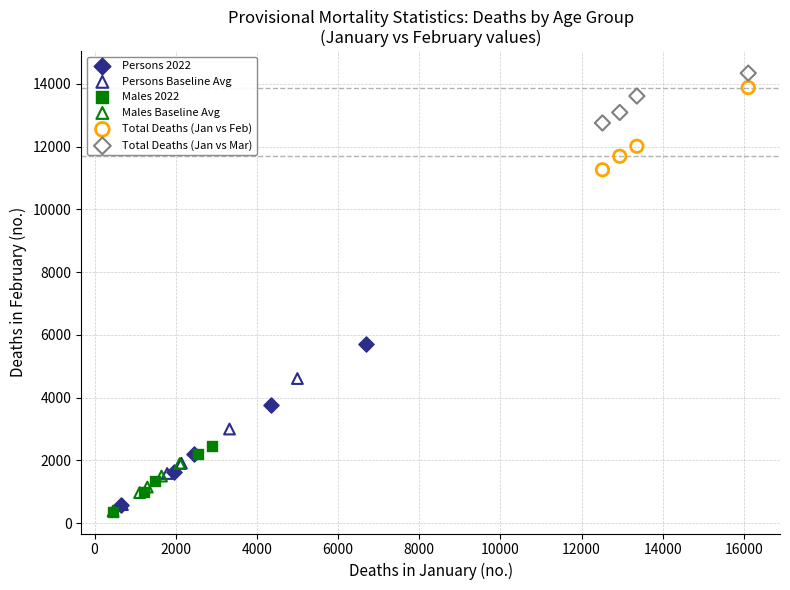

What are all the series names shown in the legend?

Persons 2022, Persons Baseline Avg, Males 2022, Males Baseline Avg, Total Deaths (Jan vs Feb), Total Deaths (Jan vs Mar)